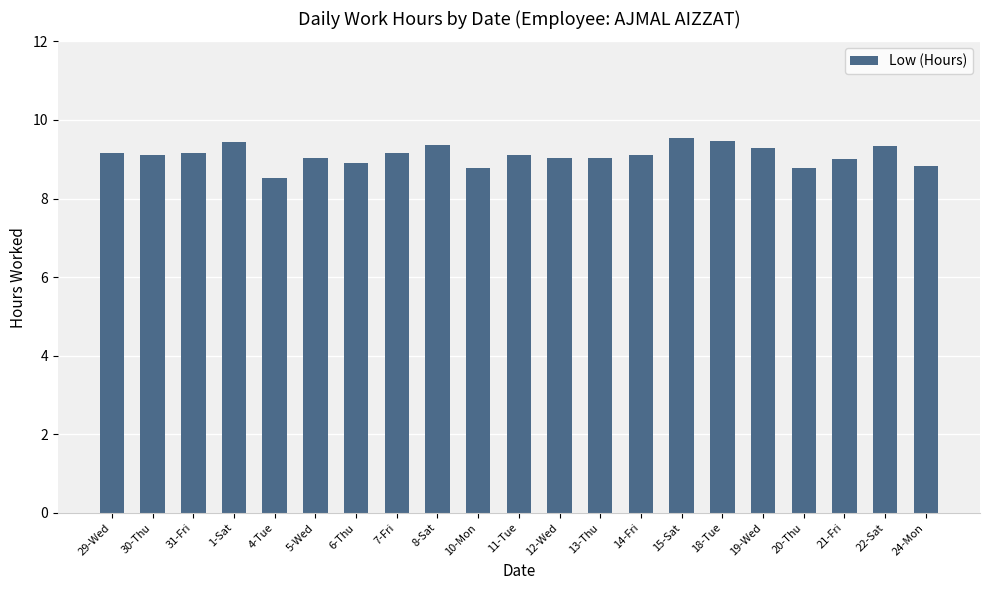

Read the value at 5-Wed.

9.0